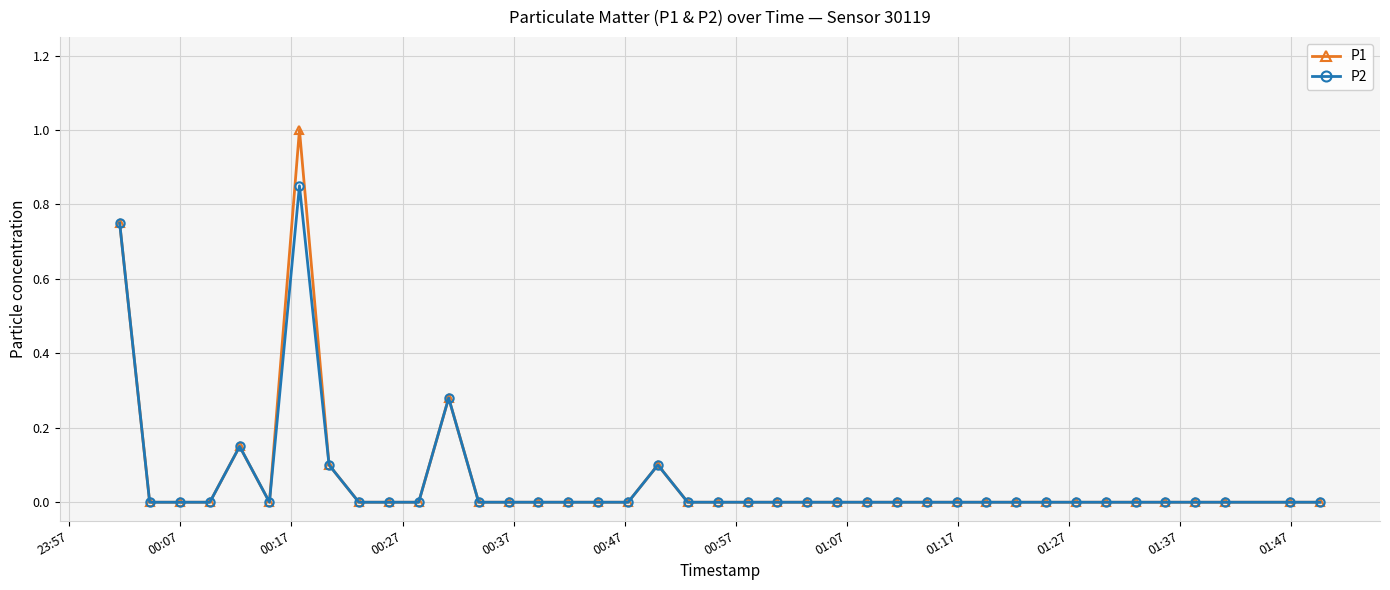

True or false: P2 has more than 2 interior local peaks.

True